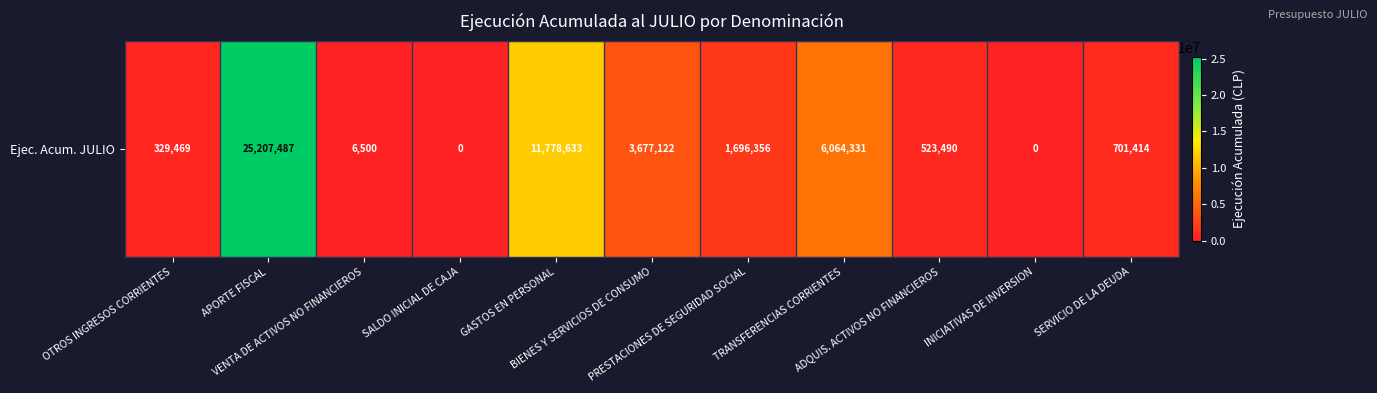

What is the approximate value at TRANSFERENCIAS CORRIENTES, to the nearest 10?

6064330